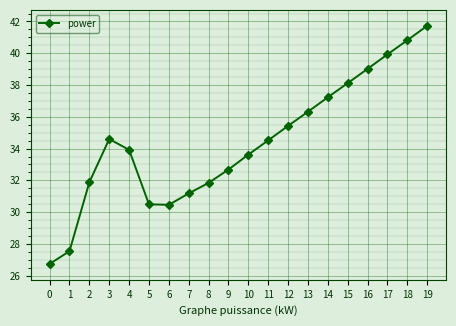

Where does the data first go above 34?

3